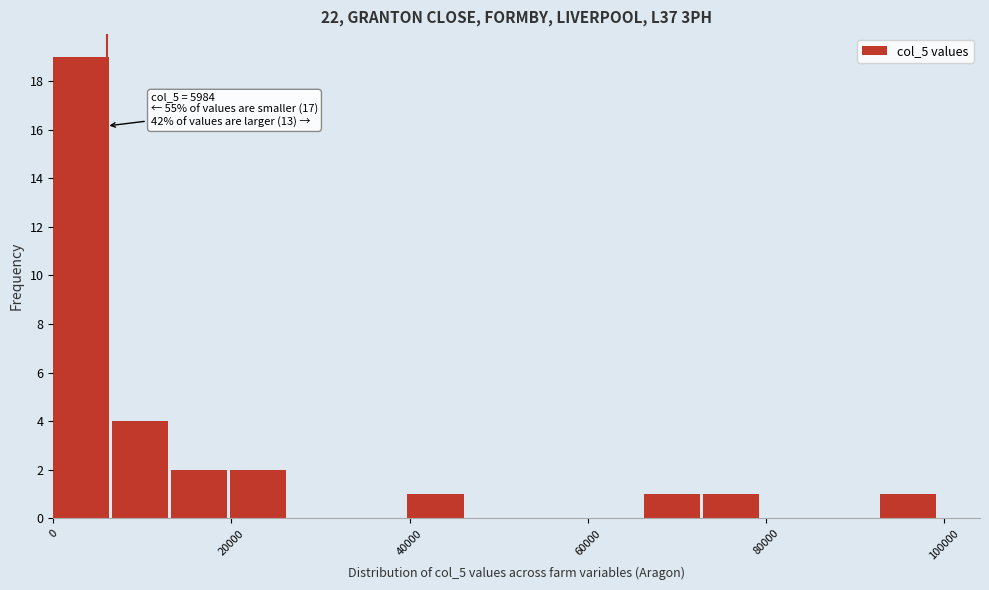

Around what value on the x-axis is the tallest bar? Give the approximate position of its centre, as read against the axis.

4000